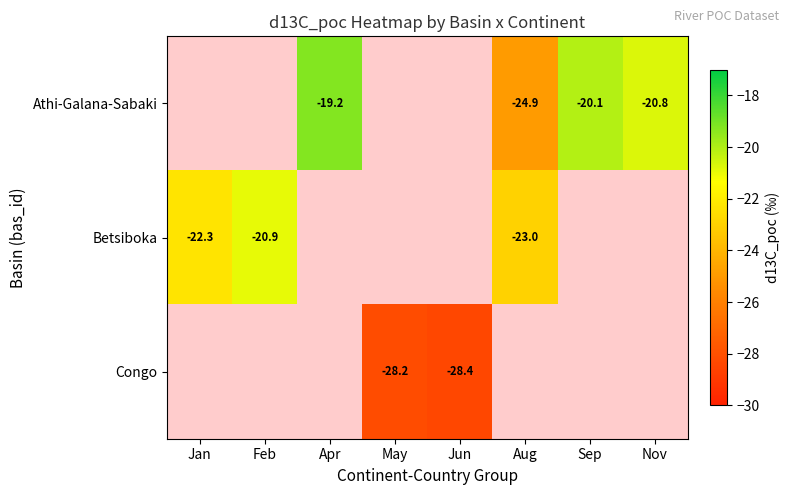

At which label is Betsiboka closest to -21?

Feb